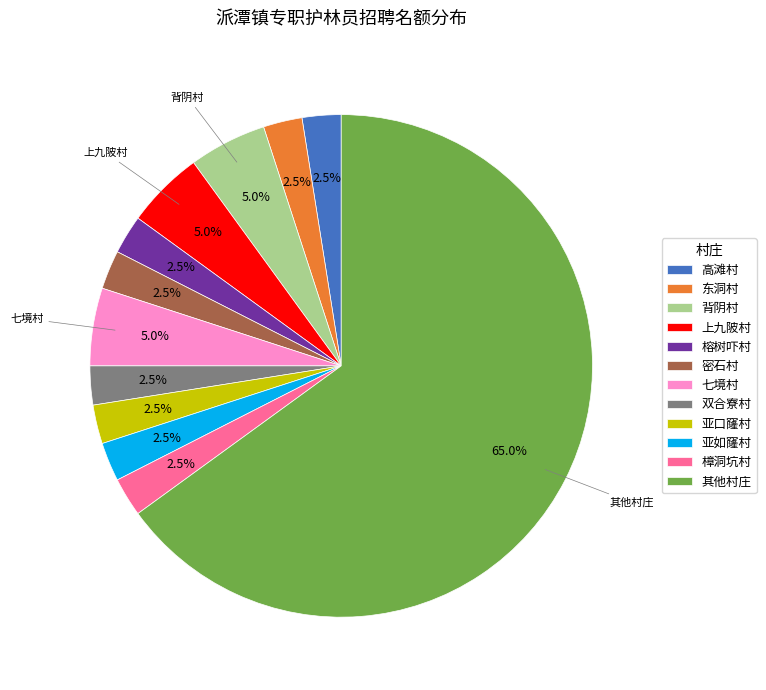

Count the number of slices in the pie.

12